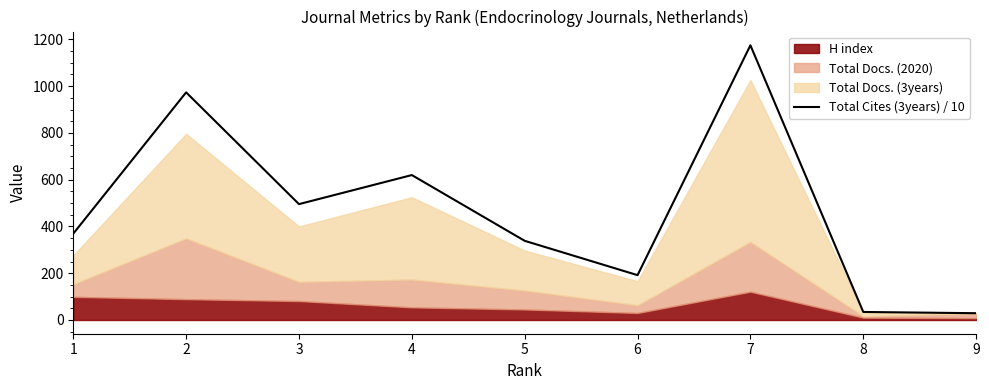

Which category has the highest value across all series?

7